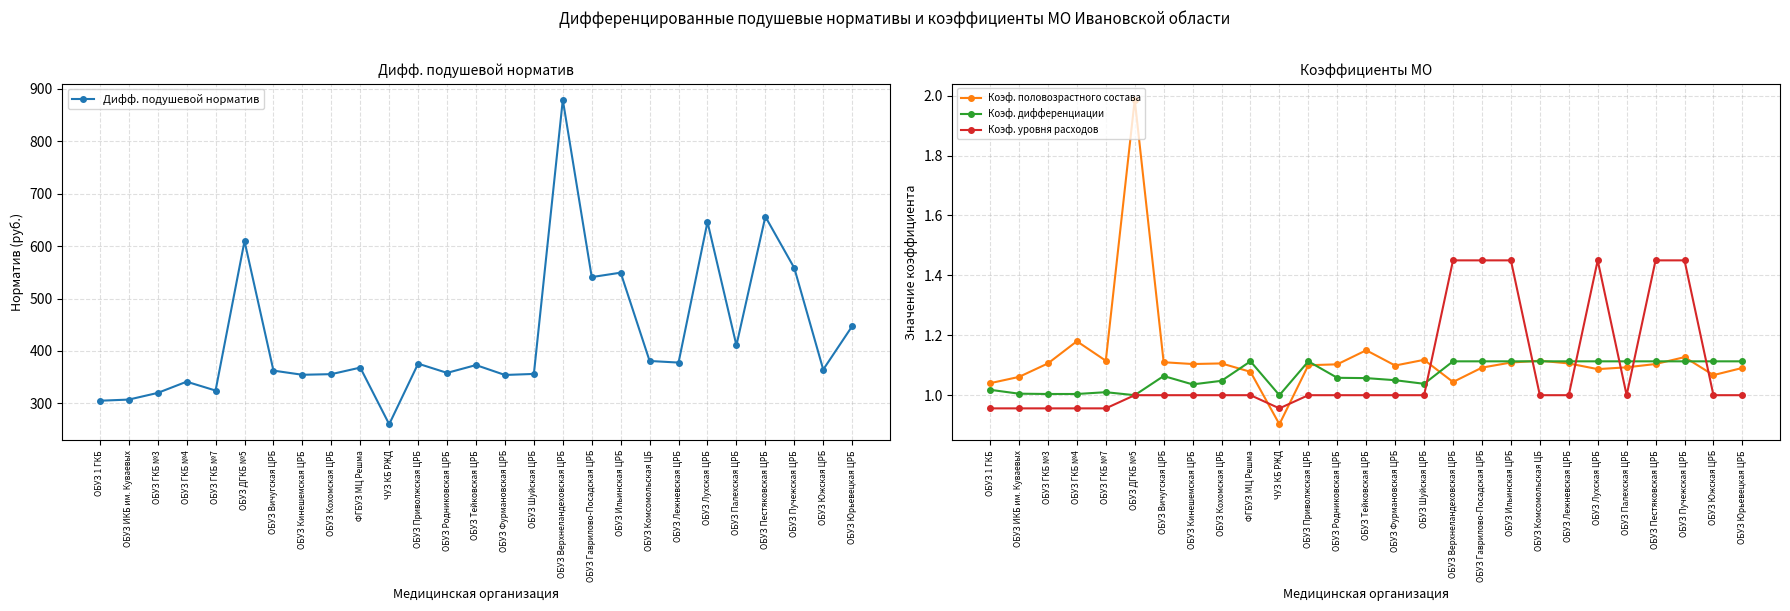

Reading left to right, list all the values displayed in this chart.

Дифф. подушевой норматив: 305.0	307.2	319.9	341.3	324.5	609.5	362.5	354.5	355.7	368.2	260.2	375.7	358.1	373.1	354.1	356.1	879.0	540.9	549.3	380.9	377.8	646.1	410.7	656.2	558.2	364.5	447.2
Коэф. половозрастного состава: 1.0	1.1	1.1	1.2	1.1	2.0	1.1	1.1	1.1	1.1	0.9	1.1	1.1	1.1	1.1	1.1	1.0	1.1	1.1	1.1	1.1	1.1	1.1	1.1	1.1	1.1	1.1
Коэф. дифференциации: 1.0	1.0	1.0	1.0	1.0	1.0	1.1	1.0	1.0	1.1	1.0	1.1	1.1	1.1	1.1	1.0	1.1	1.1	1.1	1.1	1.1	1.1	1.1	1.1	1.1	1.1	1.1
Коэф. уровня расходов: 1.0	1.0	1.0	1.0	1.0	1.0	1.0	1.0	1.0	1.0	1.0	1.0	1.0	1.0	1.0	1.0	1.4	1.4	1.4	1.0	1.0	1.4	1.0	1.4	1.4	1.0	1.0